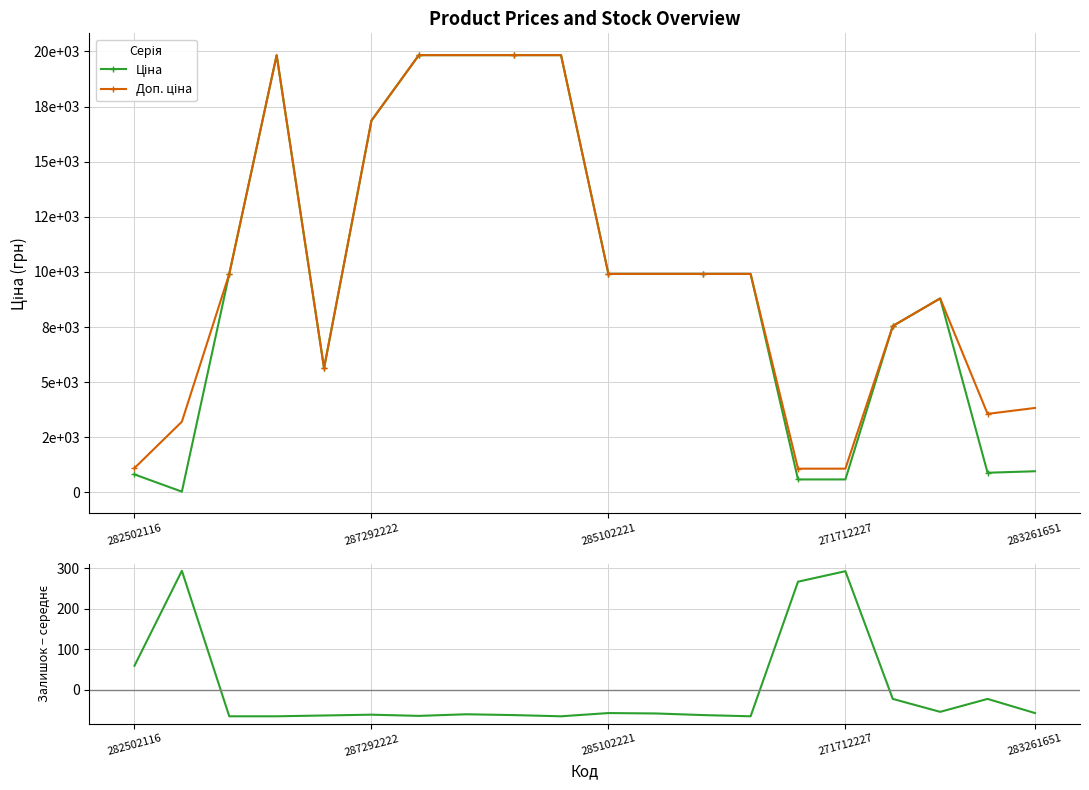

How many interior local valleys does the Доп. ціна series have?

2